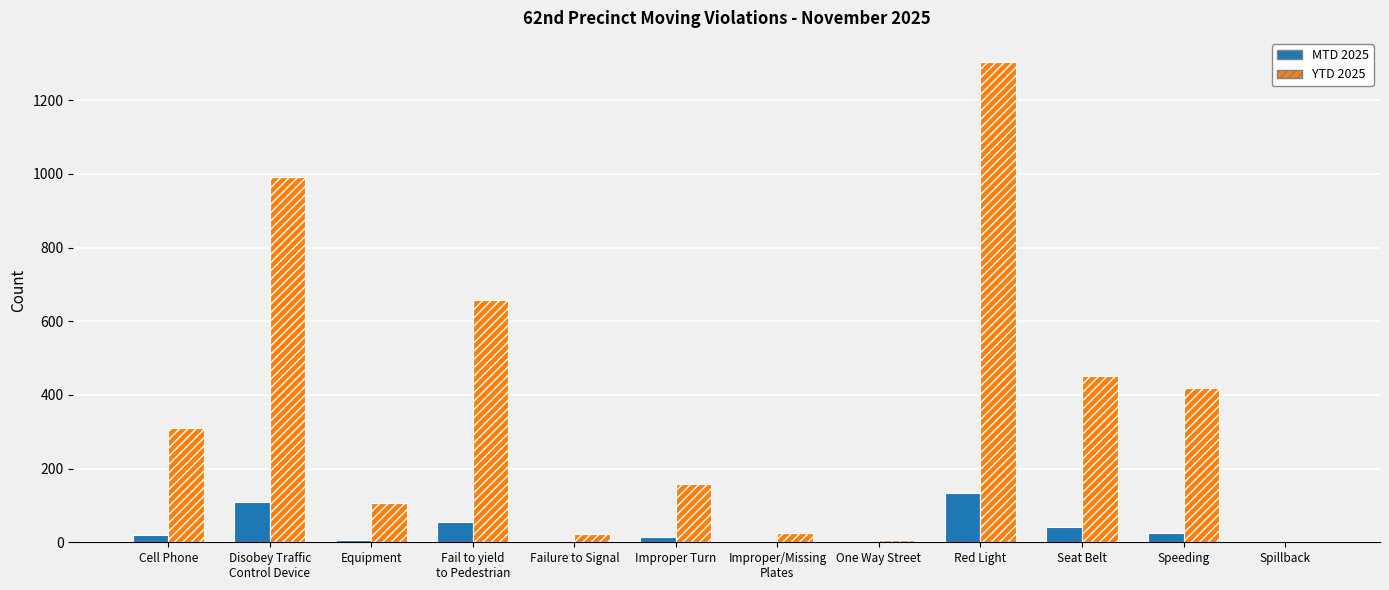

What is the sum of all YTD 2025 values?

4454